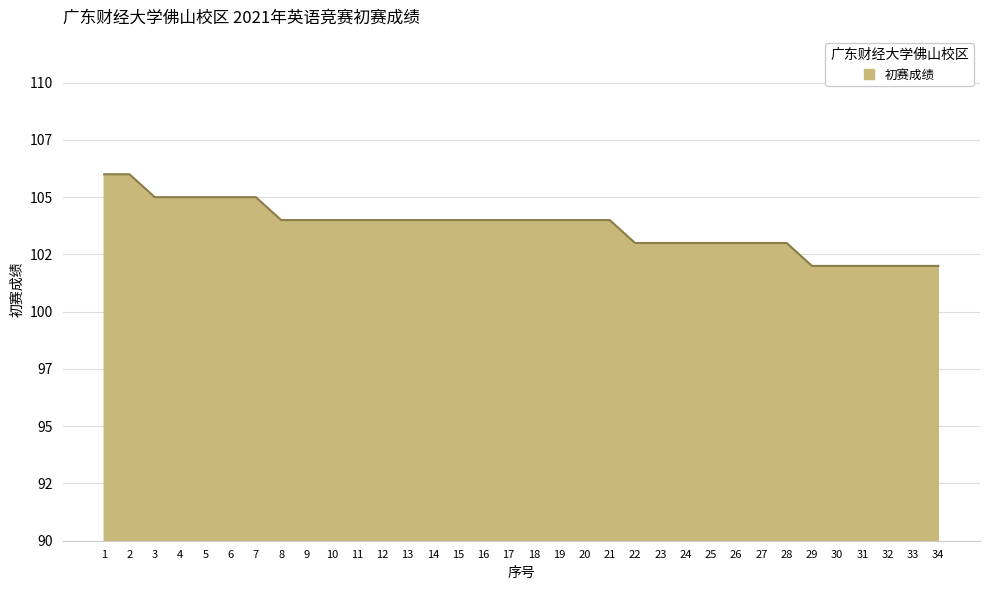

Does the chart have visible grid lines?

Yes